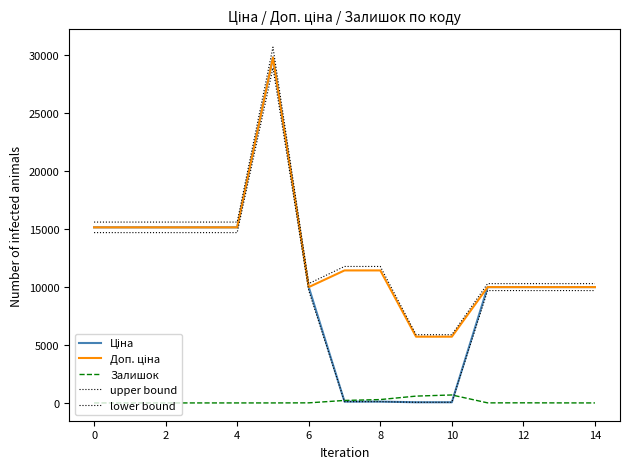

Does the chart have visible grid lines?

No